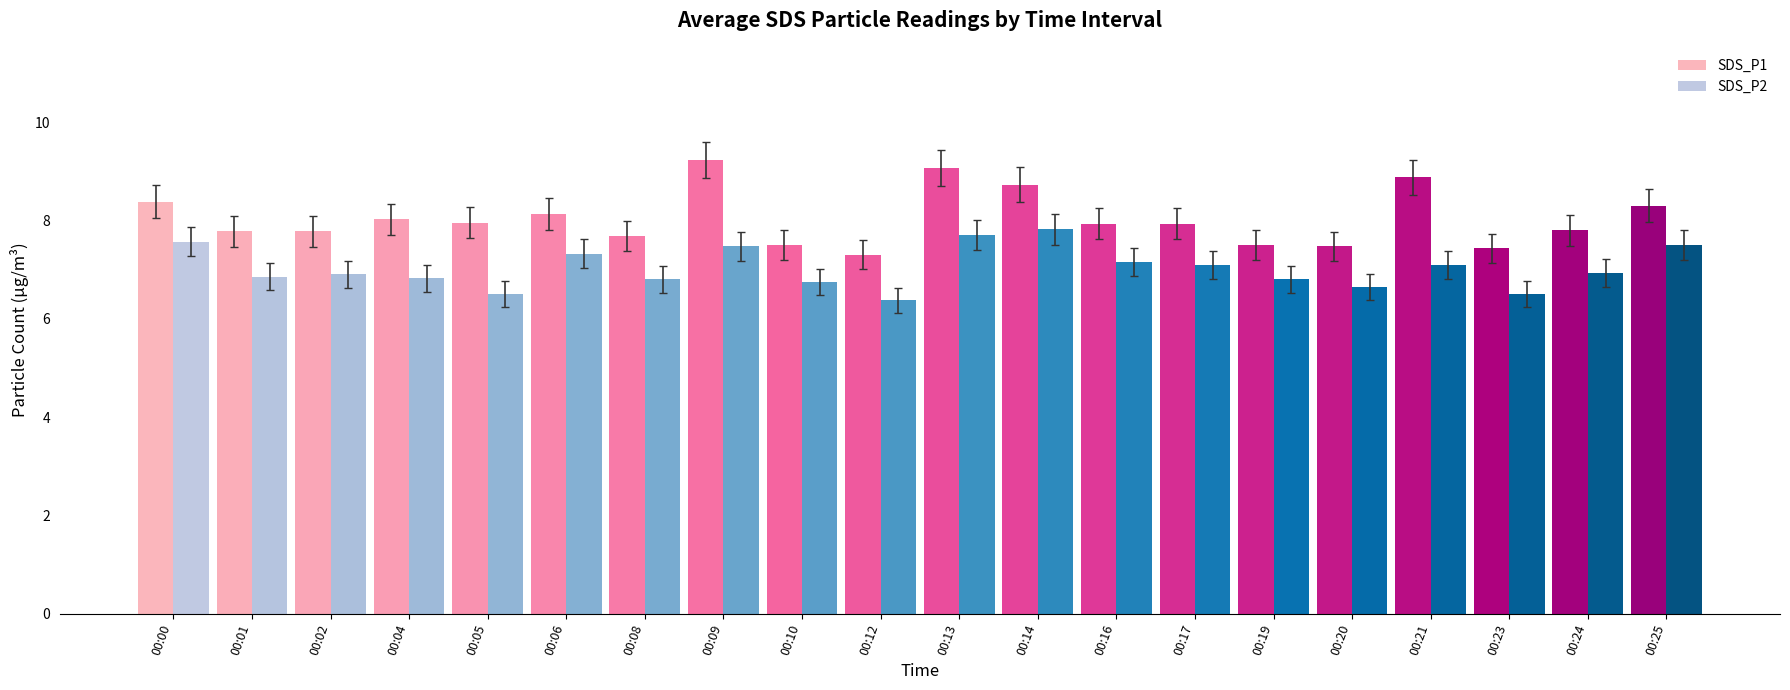

Which series has the largest total across all categories?

SDS_P1